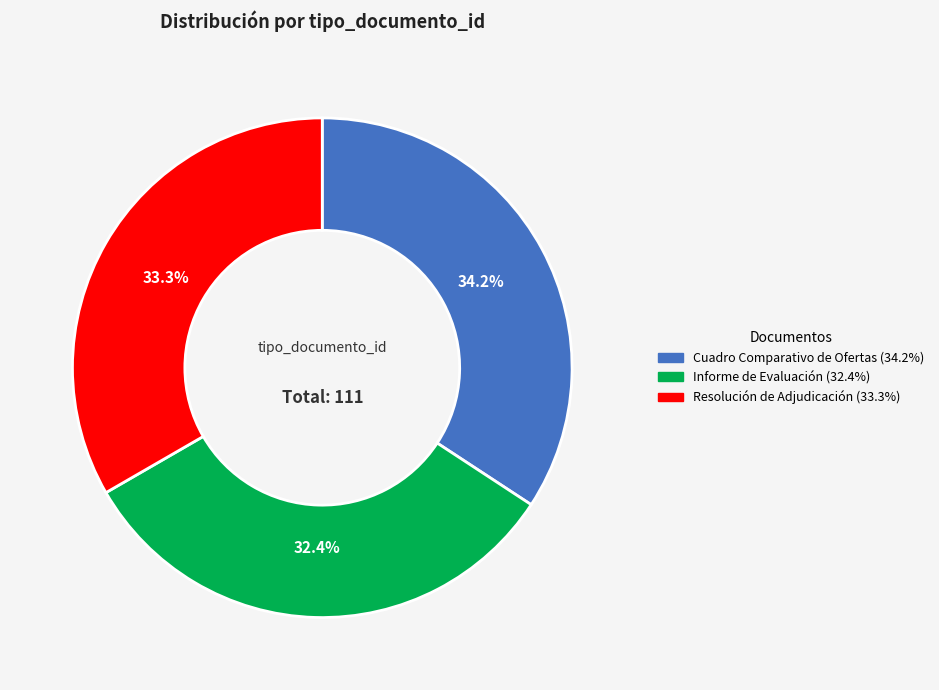

What percentage is the Informe de Evaluación slice, to the nearest percent?

32%